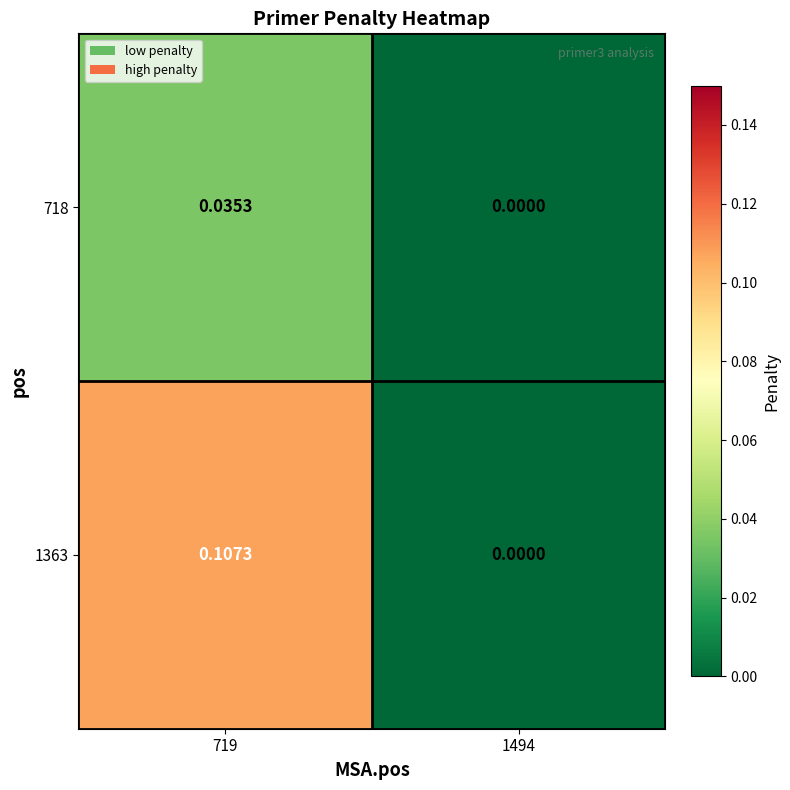

Which series changed the most between 719 and 1494?

1363